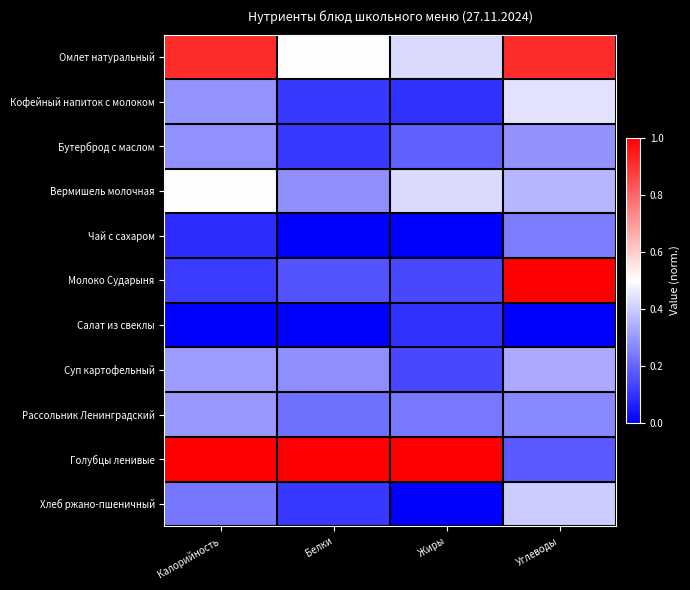

Which series has the widest spread of values?

Молоко Сударыня